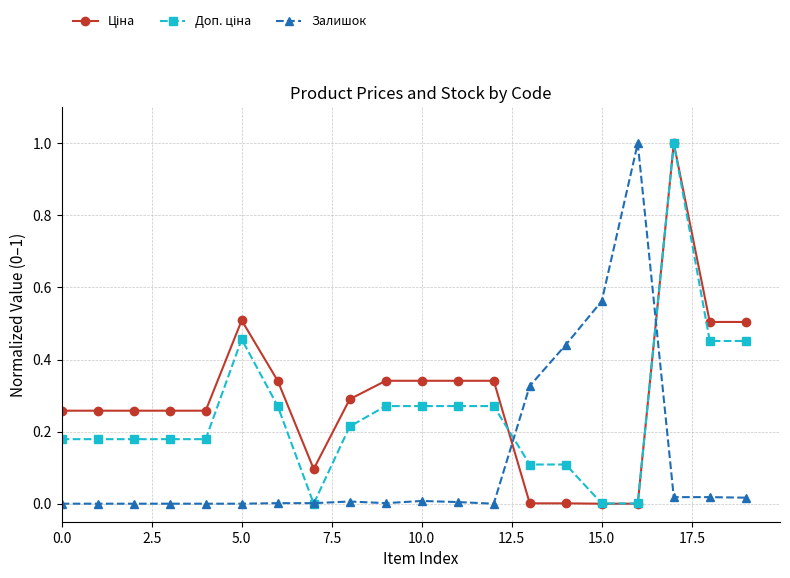

What is the maximum value shown in the chart?

1.0